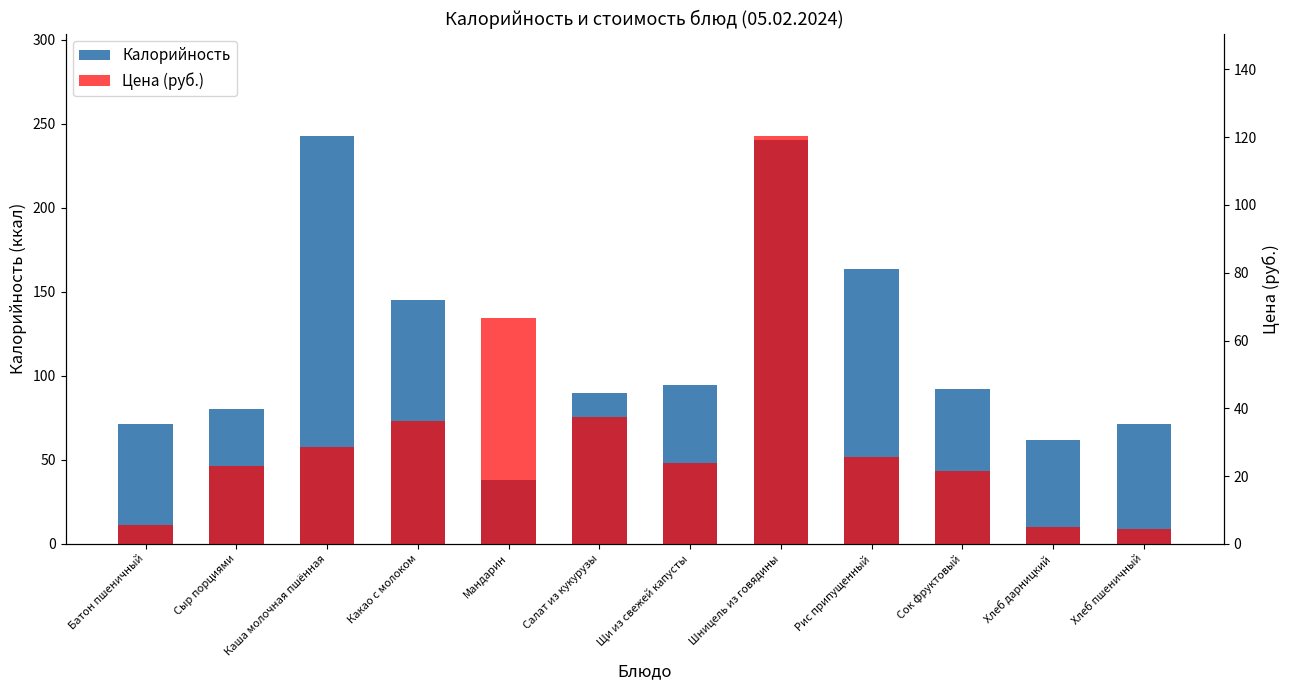

What is the average value of the Калорийность series?

116.0